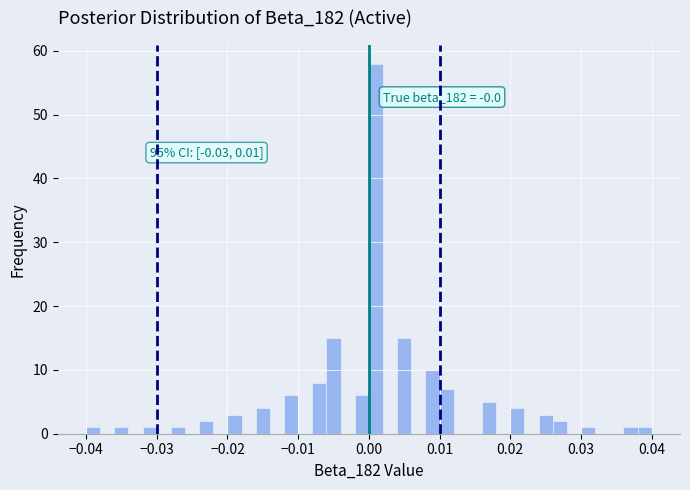

Read against the x-axis, roughly where is the centre of the tallest bar?

0.001